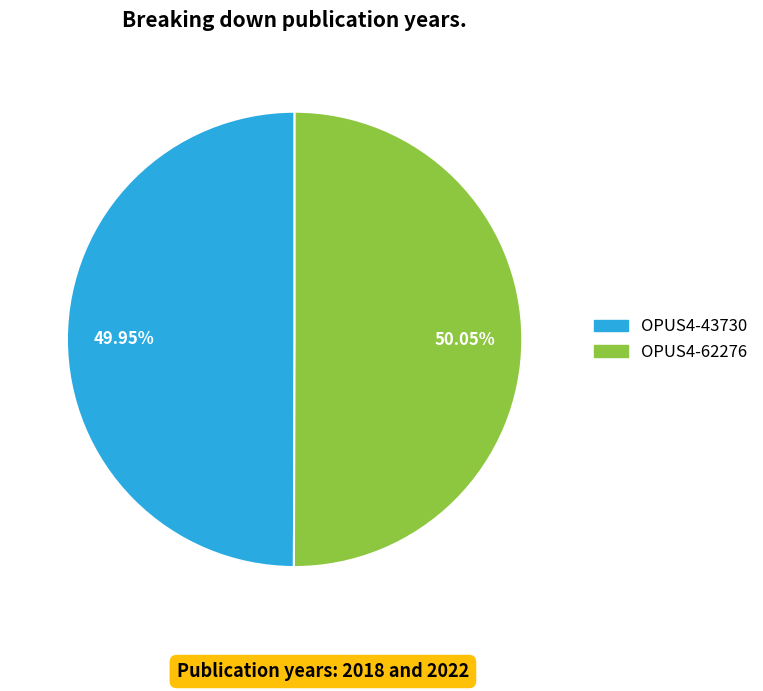

How many segments does this pie chart have?

2